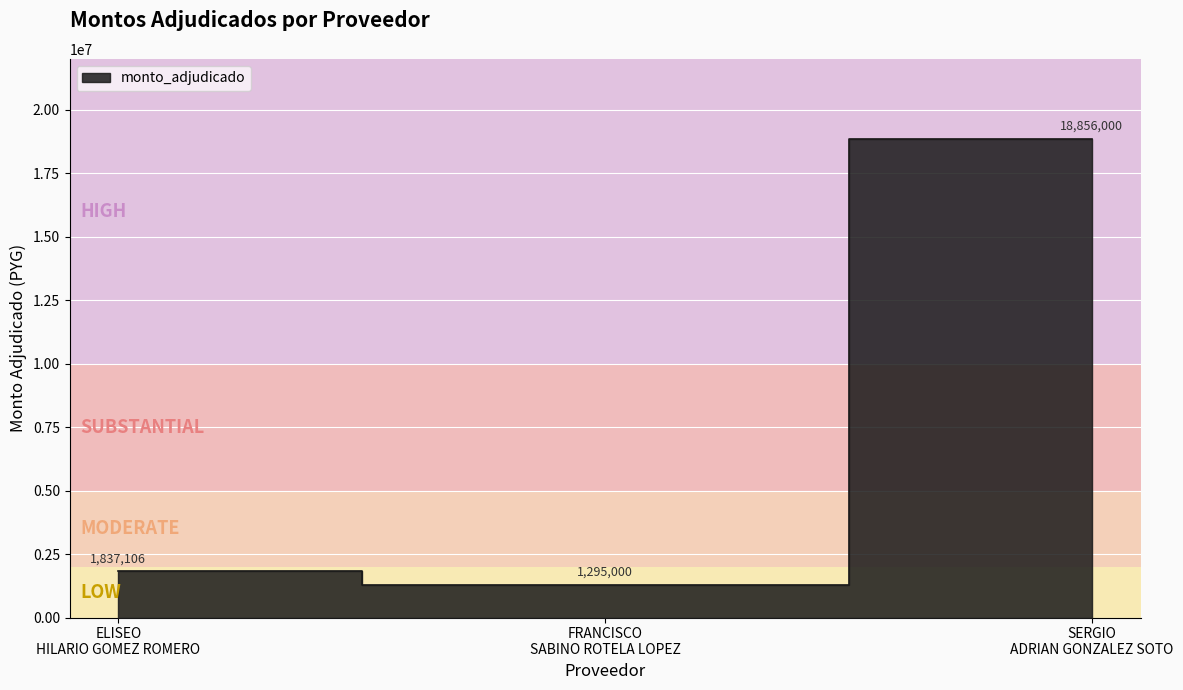

Rank the categories by value from highest to lowest.

SERGIO ADRIAN GONZALEZ SOTO, ELISEO HILARIO GOMEZ ROMERO, FRANCISCO SABINO ROTELA LOPEZ